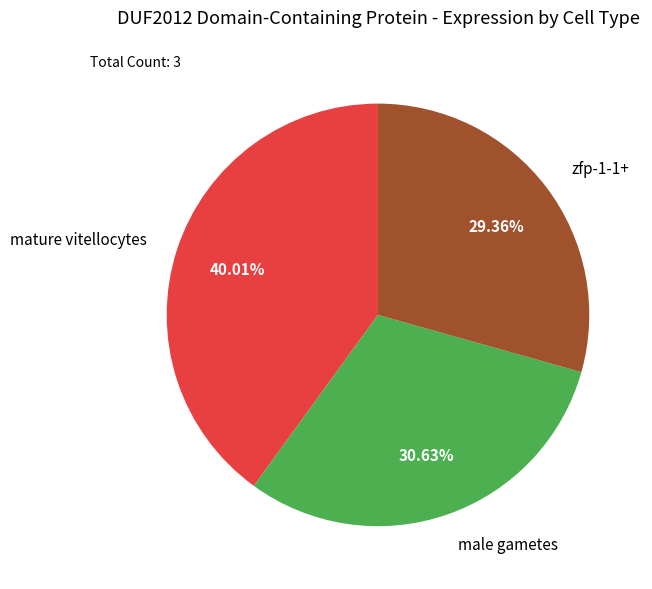

How many slices are in this pie chart?

3